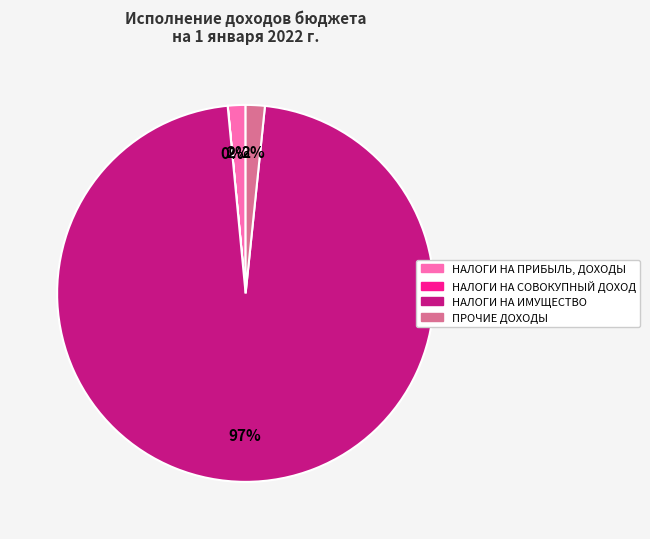

To the nearest percent, what portion does НАЛОГИ НА ПРИБЫЛЬ, ДОХОДЫ represent?

2%